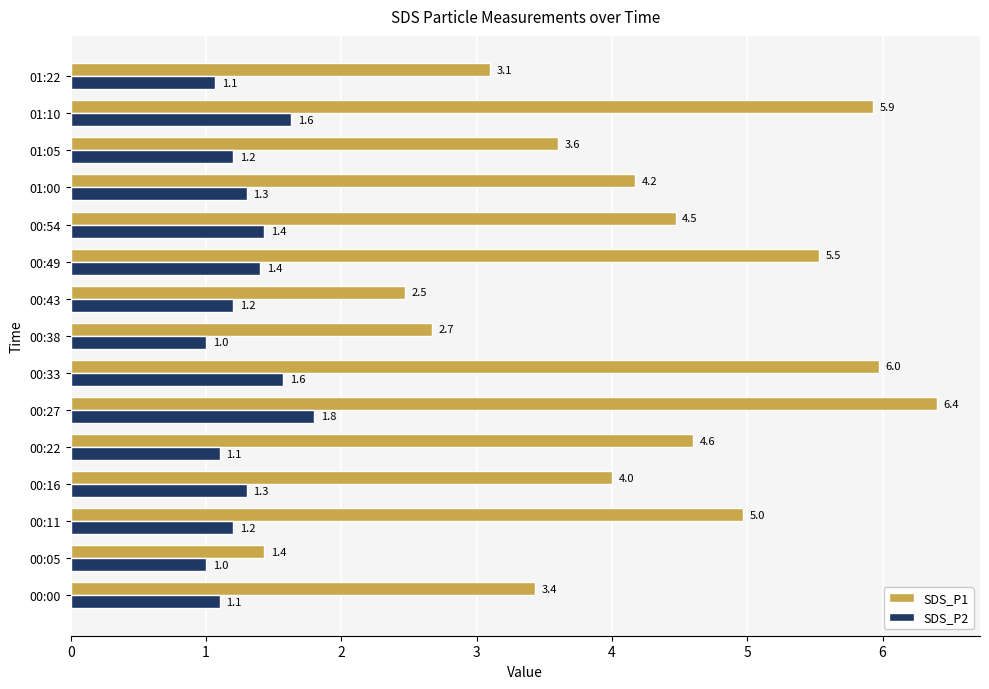

What is the difference between the maximum and second lowest values in the SDS_P2 series?

0.8